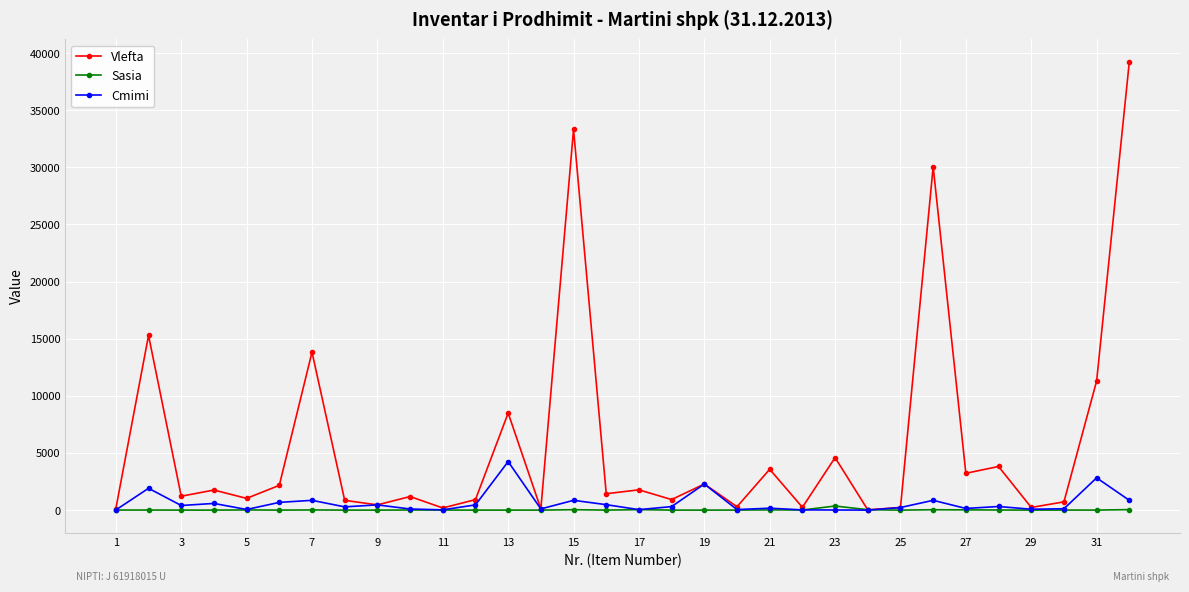

What is the maximum value for Vlefta?

39234.9